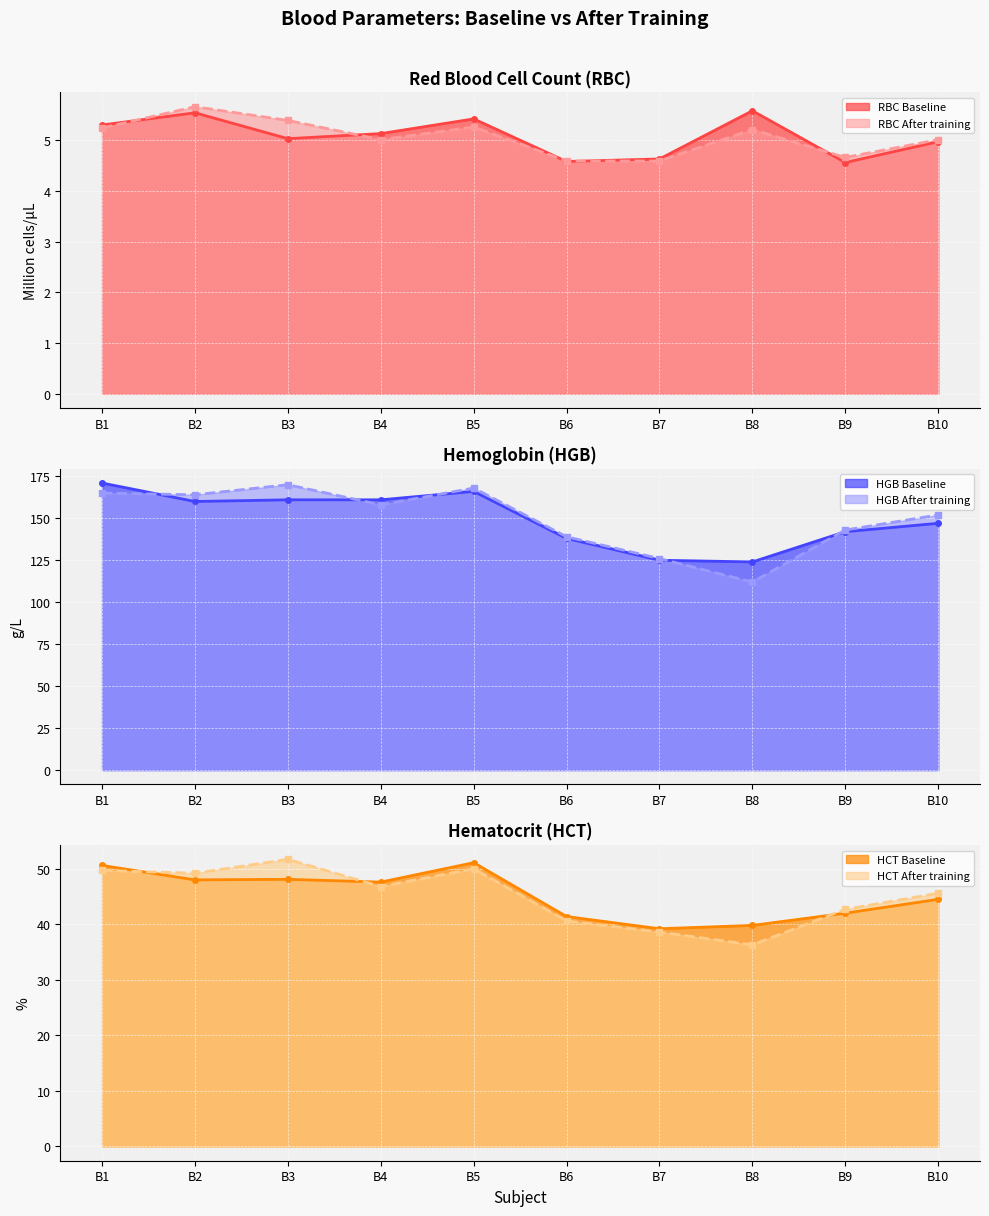

What is the difference between the HGB After training values at B5 and B8?

56